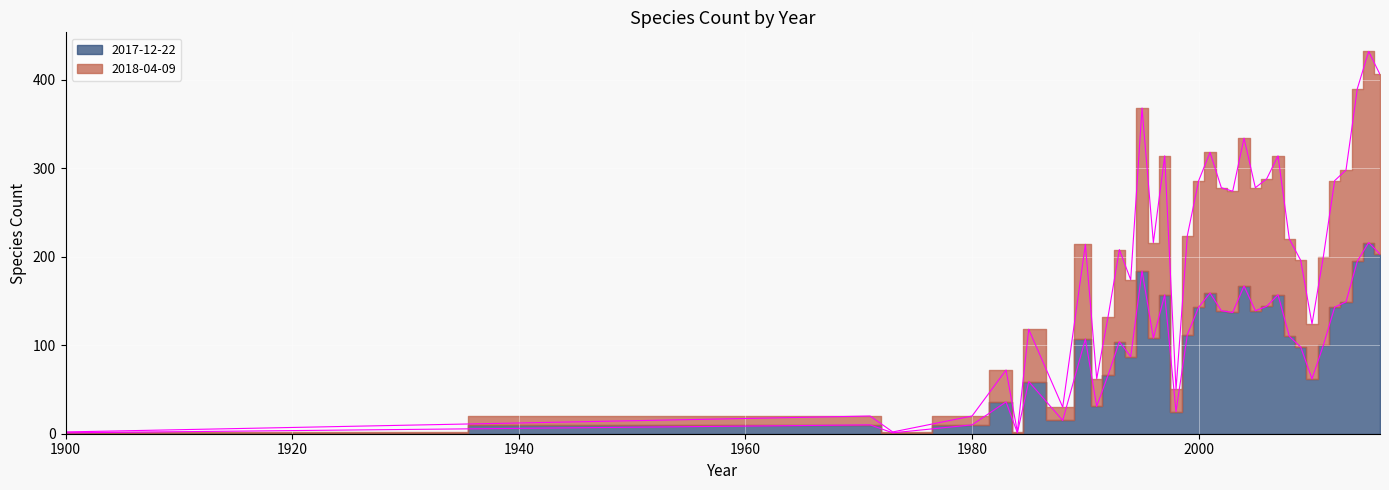

Between 1971 and 2000, which series saw the biggest shift?

2018-04-09